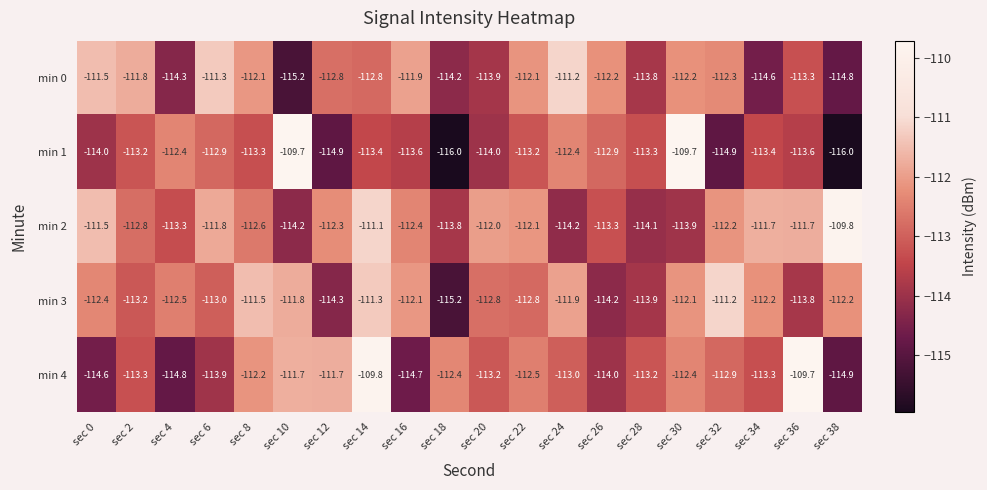

At sec 4, list the series in order from smallest to largest.

min 4, min 0, min 2, min 3, min 1